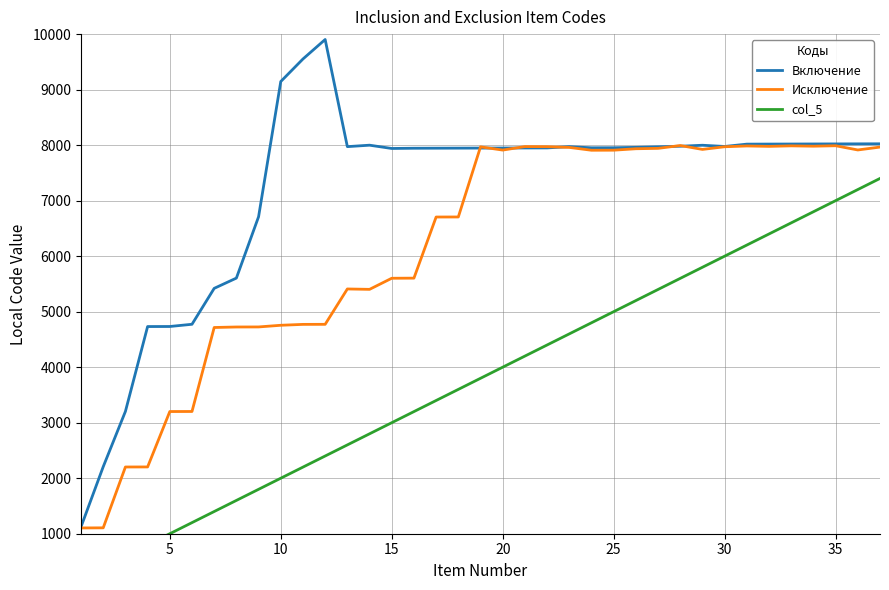

What is the smallest value displayed?

200